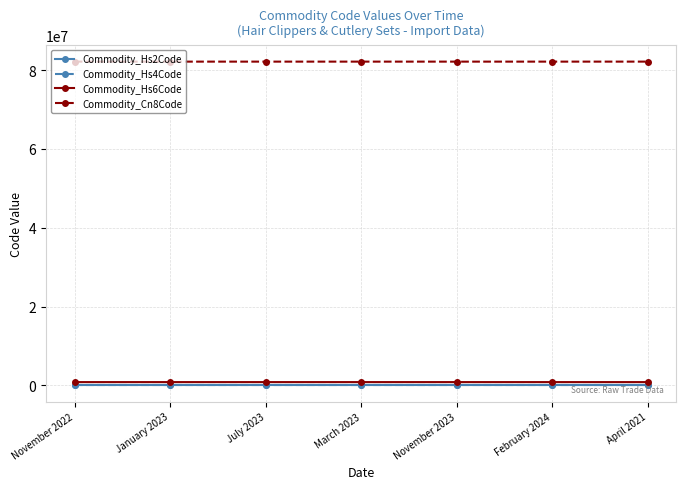

True or false: Commodity_Cn8Code and Commodity_Hs6Code intersect in this chart.

False